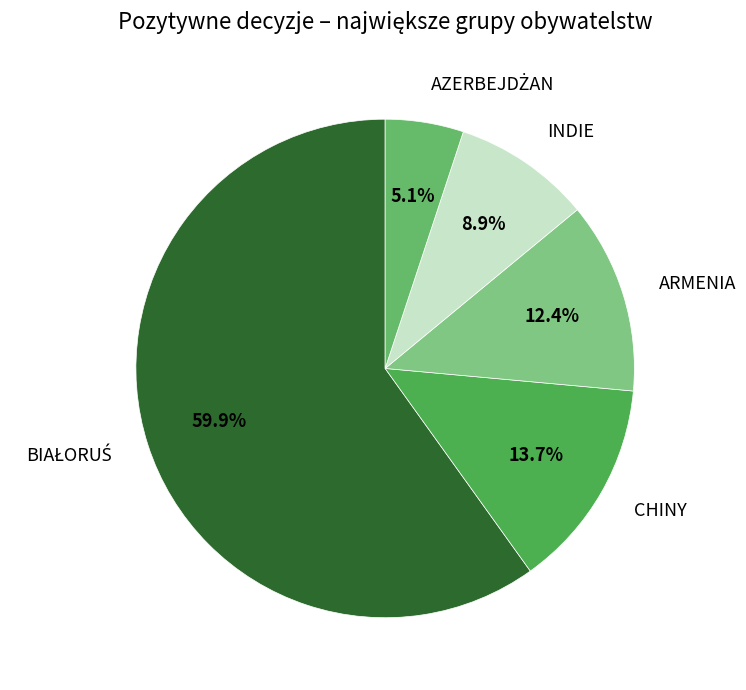

What is the total percentage of CHINY and INDIE?

22.6%